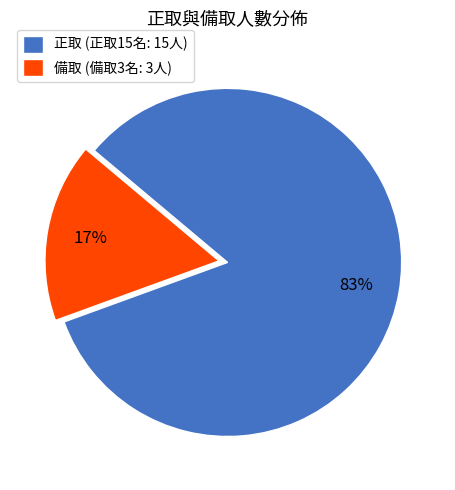

Does any single category account for the majority?

Yes